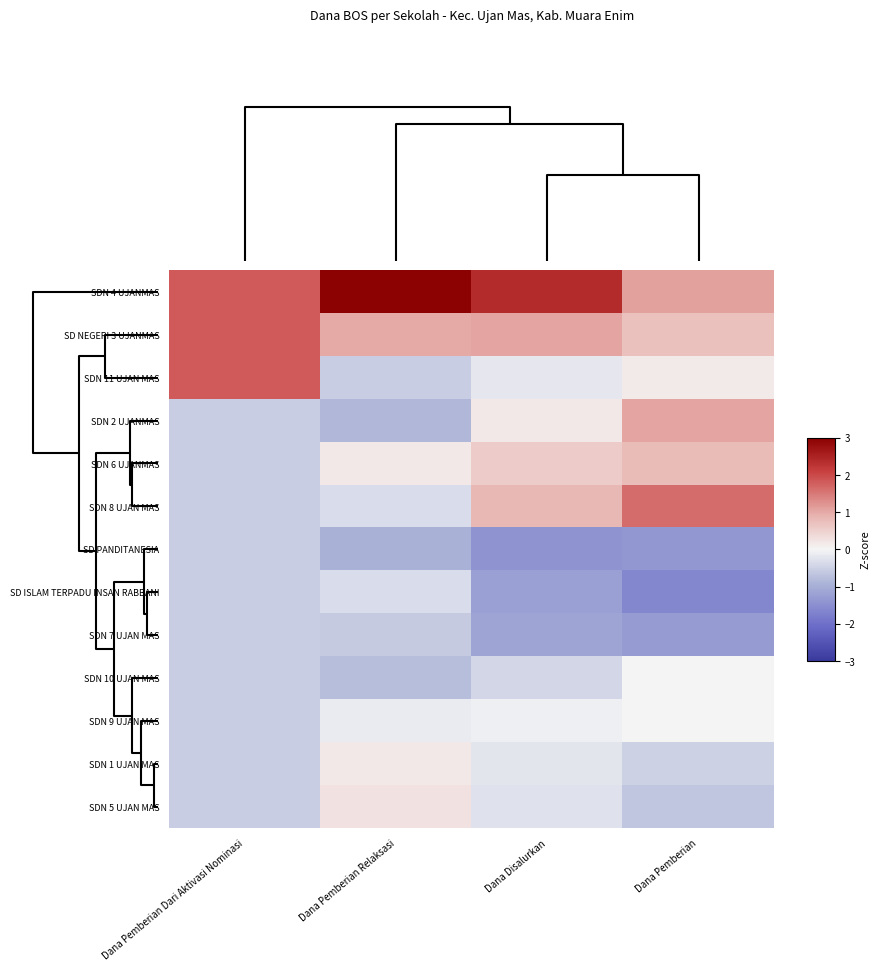

Reading left to right, list all the values displayed in this chart.

SDN 4 UJANMAS: Dana Pemberian Dari Aktivasi Nominasi=1.8	Dana Pemberian Relaksasi=3.0	Dana Disalurkan=2.4	Dana Pemberian=1.1
SD NEGERI 3 UJANMAS: Dana Pemberian Dari Aktivasi Nominasi=1.8	Dana Pemberian Relaksasi=1.0	Dana Disalurkan=1.0	Dana Pemberian=0.7
SDN 11 UJAN MAS: Dana Pemberian Dari Aktivasi Nominasi=1.8	Dana Pemberian Relaksasi=-0.5	Dana Disalurkan=-0.2	Dana Pemberian=0.2
SDN 2 UJANMAS: Dana Pemberian Dari Aktivasi Nominasi=-0.5	Dana Pemberian Relaksasi=-0.9	Dana Disalurkan=0.2	Dana Pemberian=1.0
SDN 6 UJANMAS: Dana Pemberian Dari Aktivasi Nominasi=-0.5	Dana Pemberian Relaksasi=0.2	Dana Disalurkan=0.6	Dana Pemberian=0.8
SDN 8 UJAN MAS: Dana Pemberian Dari Aktivasi Nominasi=-0.5	Dana Pemberian Relaksasi=-0.3	Dana Disalurkan=0.8	Dana Pemberian=1.6
SD PANDITANESIA: Dana Pemberian Dari Aktivasi Nominasi=-0.5	Dana Pemberian Relaksasi=-1.0	Dana Disalurkan=-1.4	Dana Pemberian=-1.4
SD ISLAM TERPADU INSAN RABBANI: Dana Pemberian Dari Aktivasi Nominasi=-0.5	Dana Pemberian Relaksasi=-0.3	Dana Disalurkan=-1.2	Dana Pemberian=-1.6
SDN 7 UJAN MAS: Dana Pemberian Dari Aktivasi Nominasi=-0.5	Dana Pemberian Relaksasi=-0.6	Dana Disalurkan=-1.2	Dana Pemberian=-1.3
SDN 10 UJAN MAS: Dana Pemberian Dari Aktivasi Nominasi=-0.5	Dana Pemberian Relaksasi=-0.8	Dana Disalurkan=-0.4	Dana Pemberian=0.0
SDN 9 UJAN MAS: Dana Pemberian Dari Aktivasi Nominasi=-0.5	Dana Pemberian Relaksasi=-0.1	Dana Disalurkan=-0.1	Dana Pemberian=-0.0
SDN 1 UJAN MAS: Dana Pemberian Dari Aktivasi Nominasi=-0.5	Dana Pemberian Relaksasi=0.2	Dana Disalurkan=-0.2	Dana Pemberian=-0.5
SDN 5 UJAN MAS: Dana Pemberian Dari Aktivasi Nominasi=-0.5	Dana Pemberian Relaksasi=0.3	Dana Disalurkan=-0.3	Dana Pemberian=-0.6